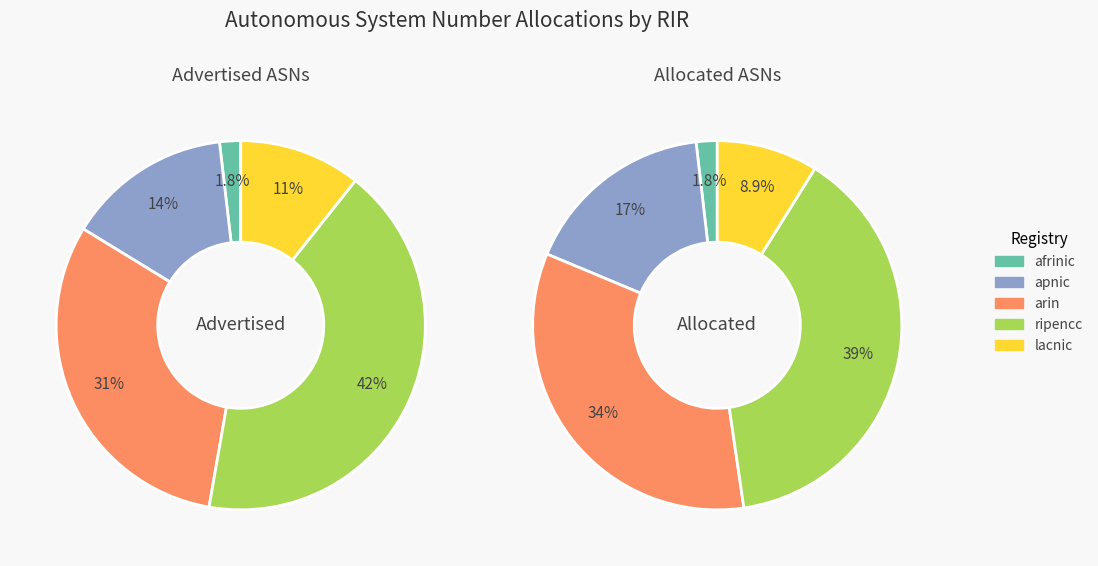

To the nearest percent, what is the combined percentage of ripencc and afrinic?

41%